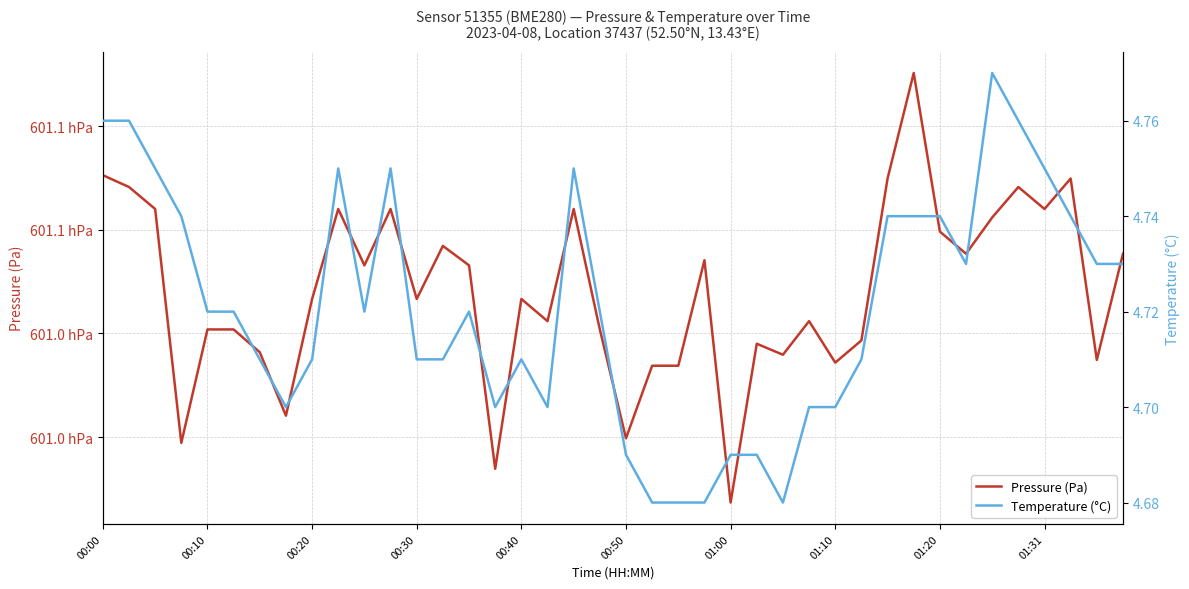

At which category is the sum across all series the highest?

31